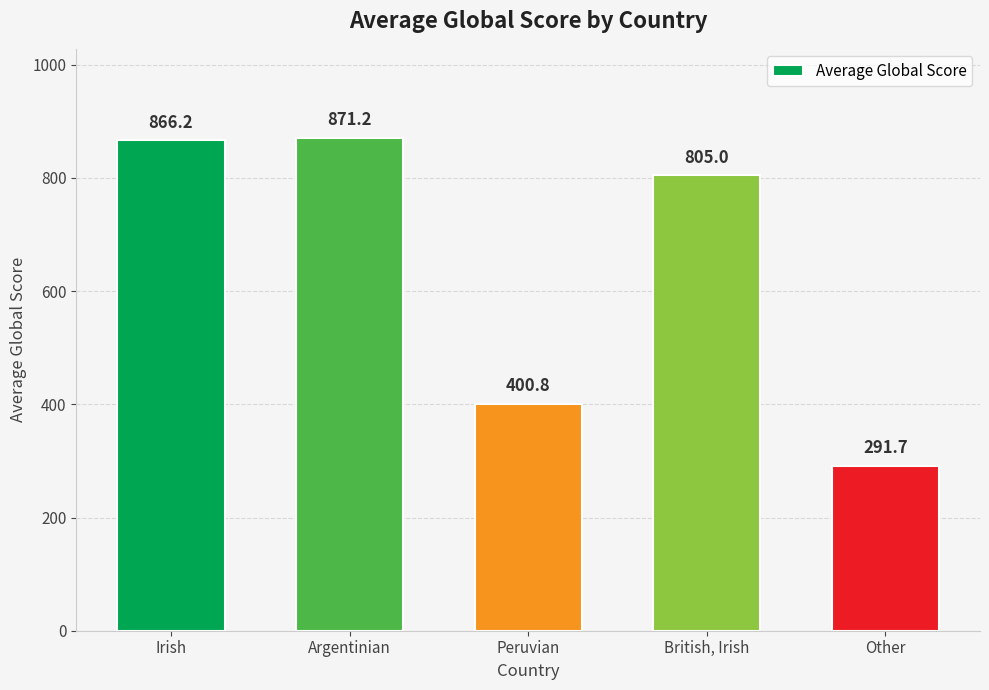

The chart shows a value of 866.2 at Irish. True or false?

True